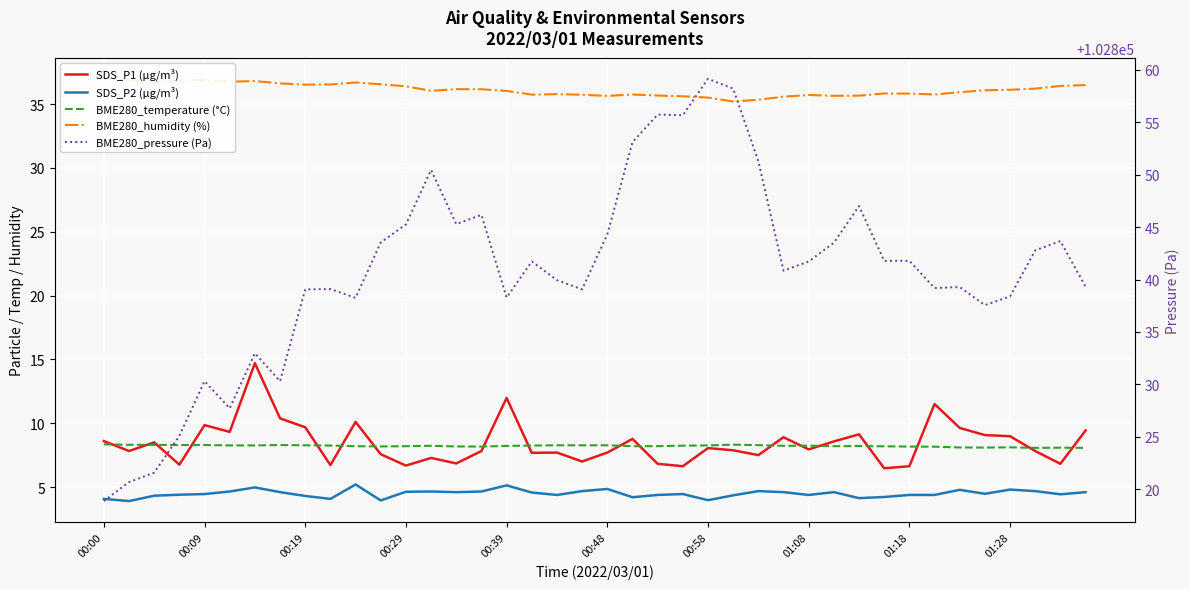

How many interior local peaks does the SDS_P1 (µg/m³) series have?

12